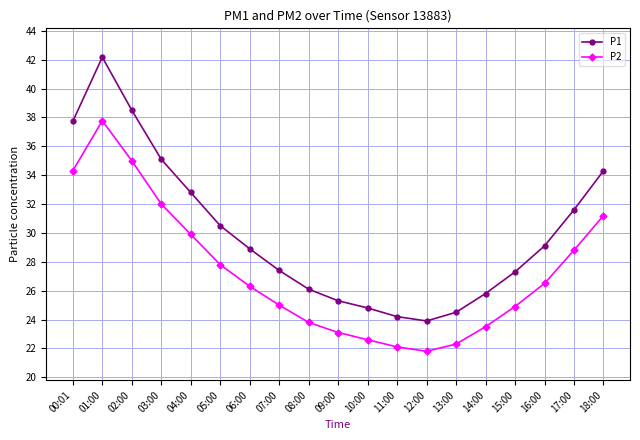

How many series are shown in this chart?

2